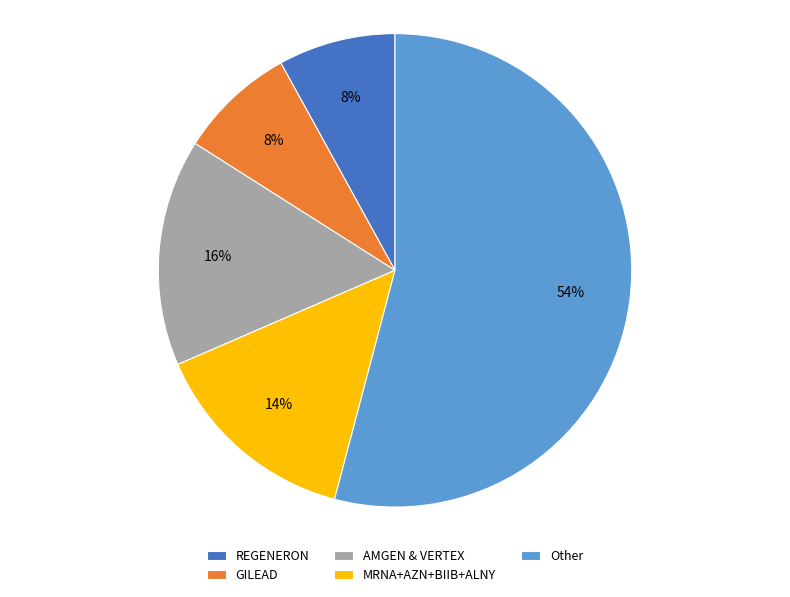

What percentage is the REGENERON slice, to the nearest percent?

8%